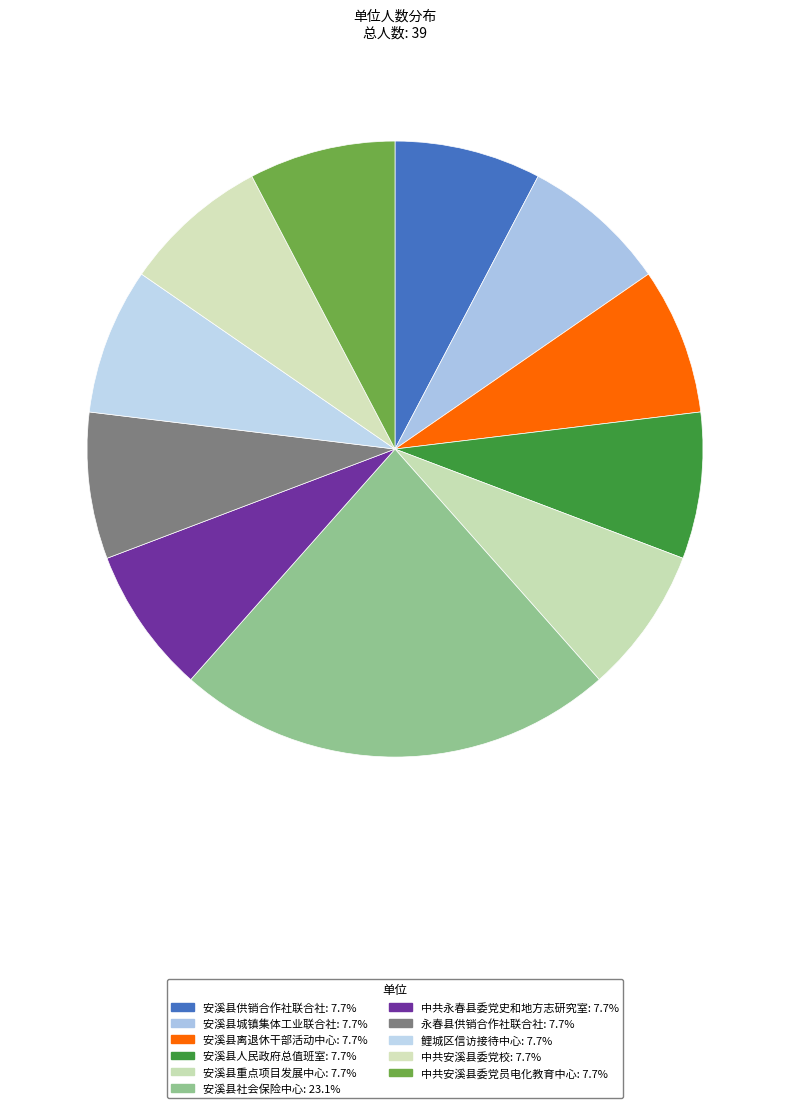

How many segments does this pie chart have?

11